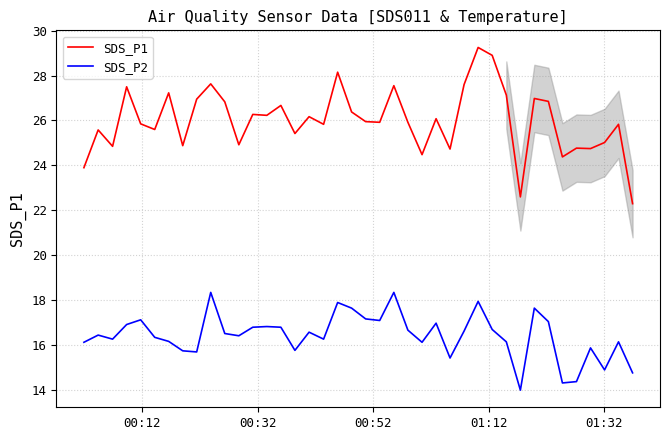

Is this an area chart (filled region under the line)?

No